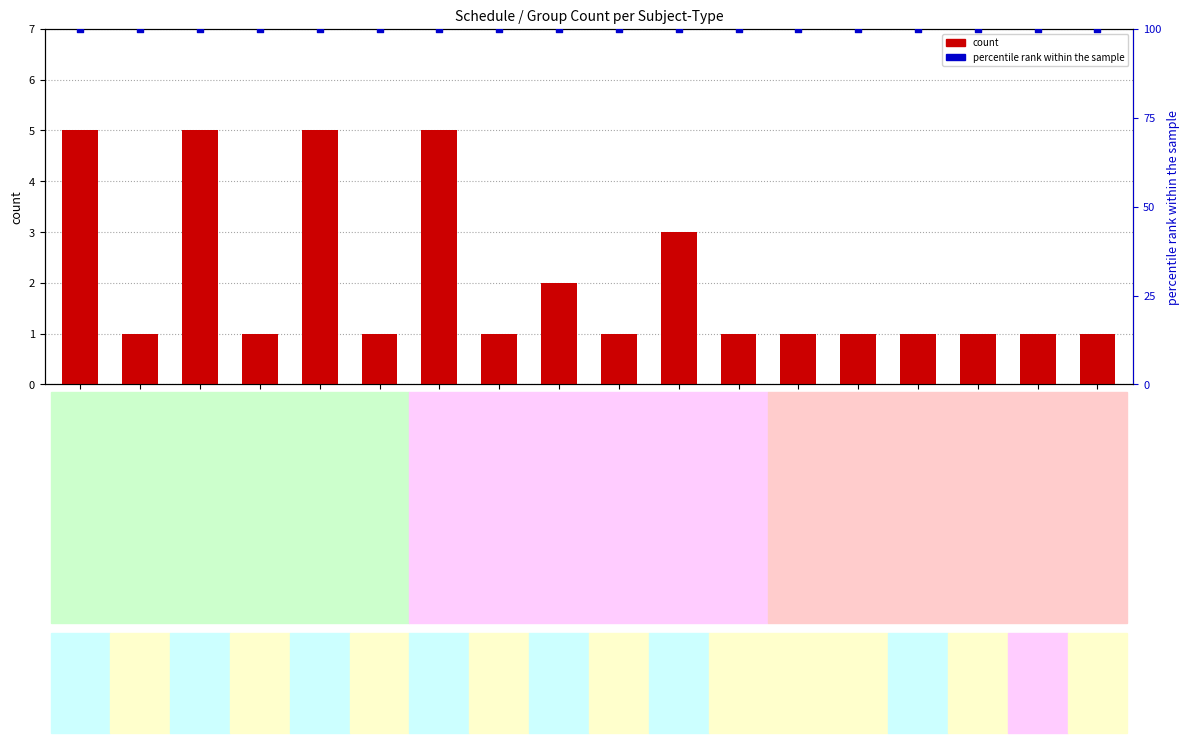

Which series has the widest spread of Y values?

count